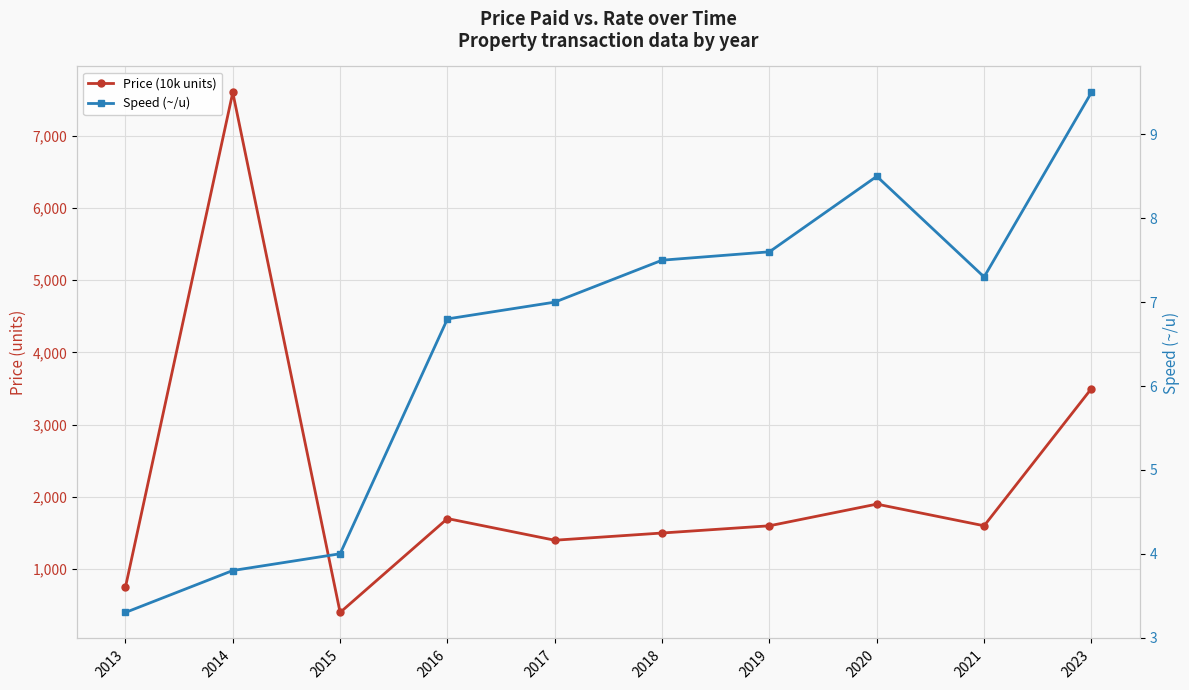

Where is Price (10k units) nearest to the value 4000?

2023